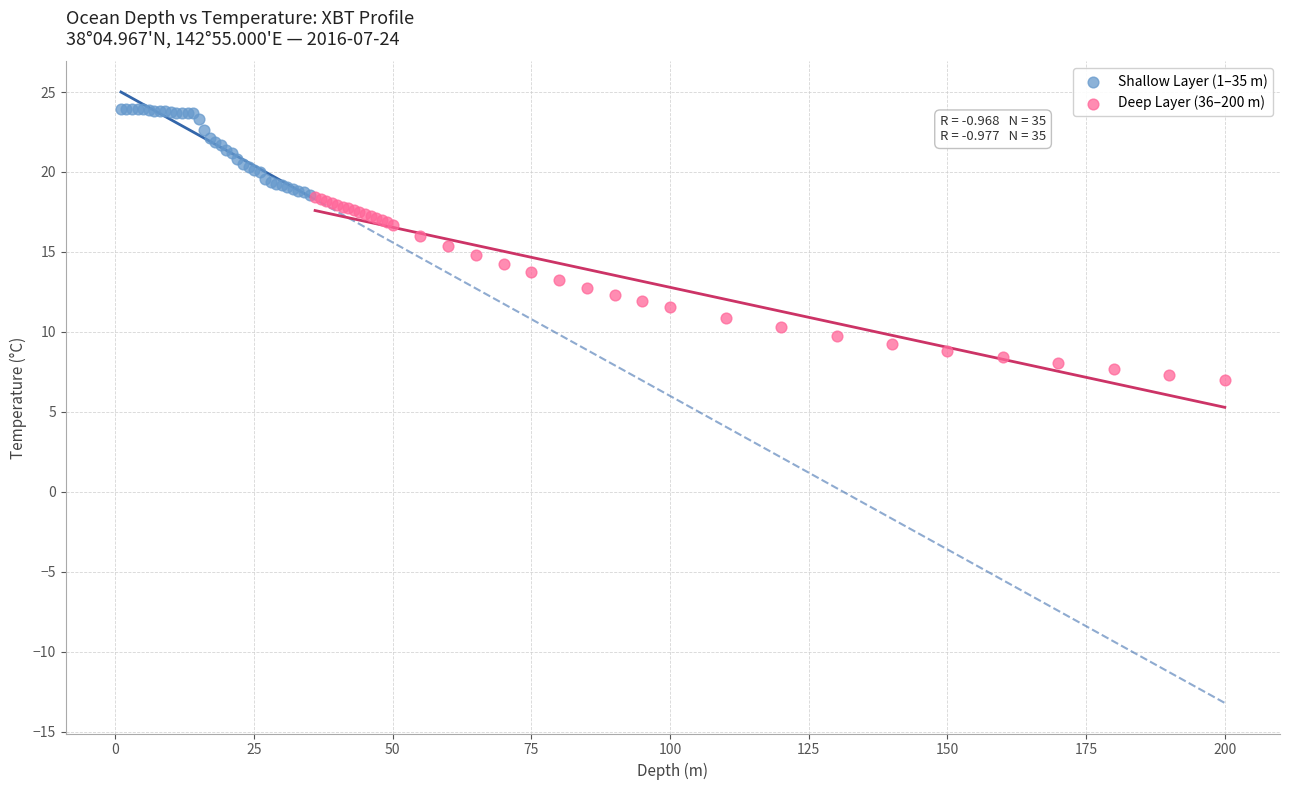

Which series has the widest spread of Y values?

Deep Layer (36–200 m)